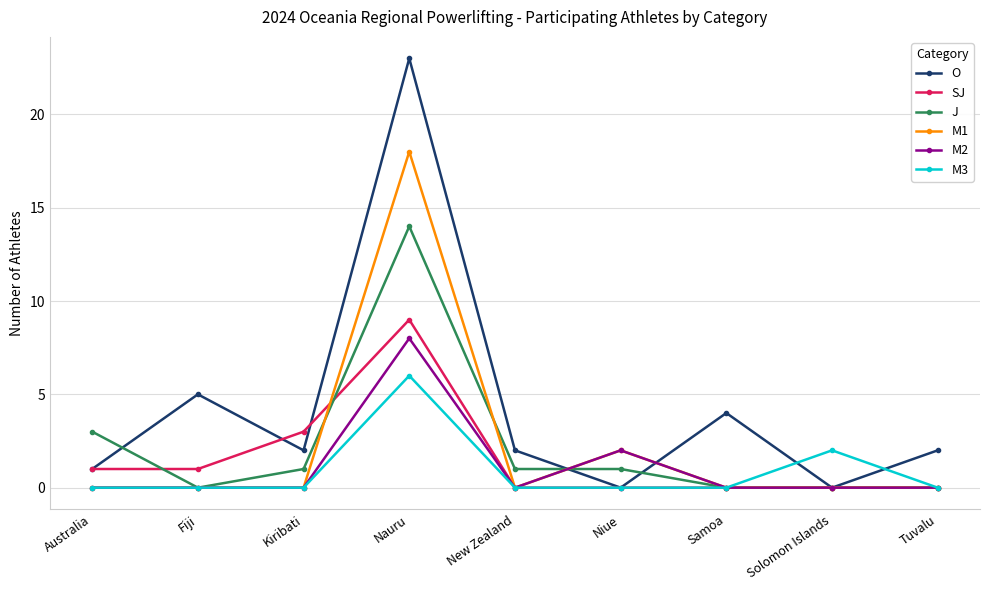

What is the difference between the maximum and second lowest values in the J series?

14